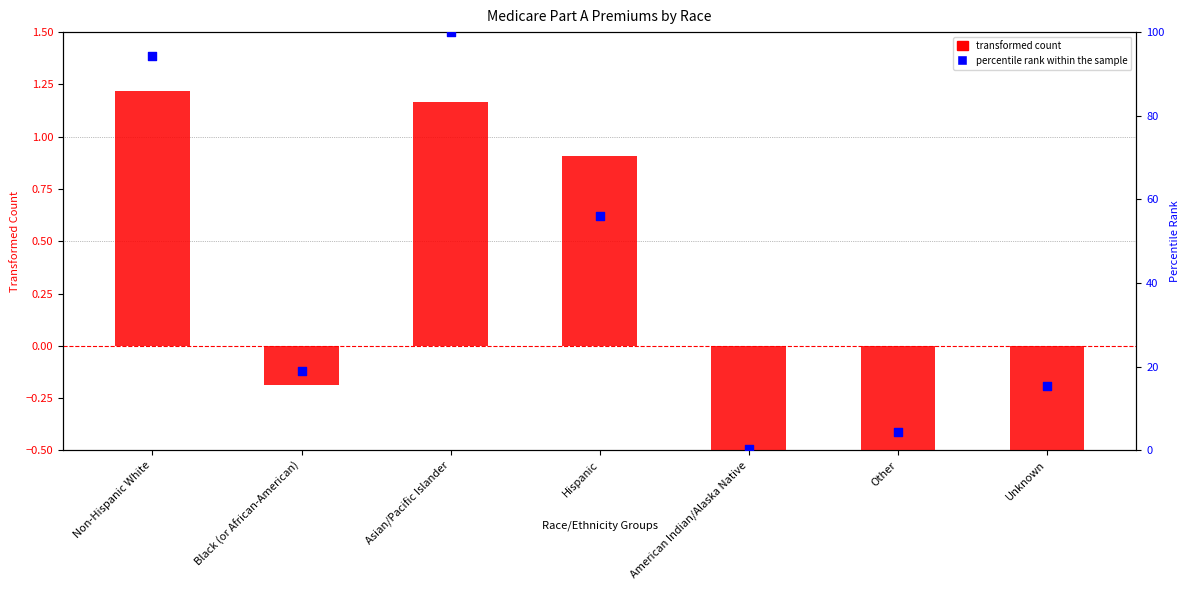

Which series has the largest total across all categories?

percentile rank within the sample